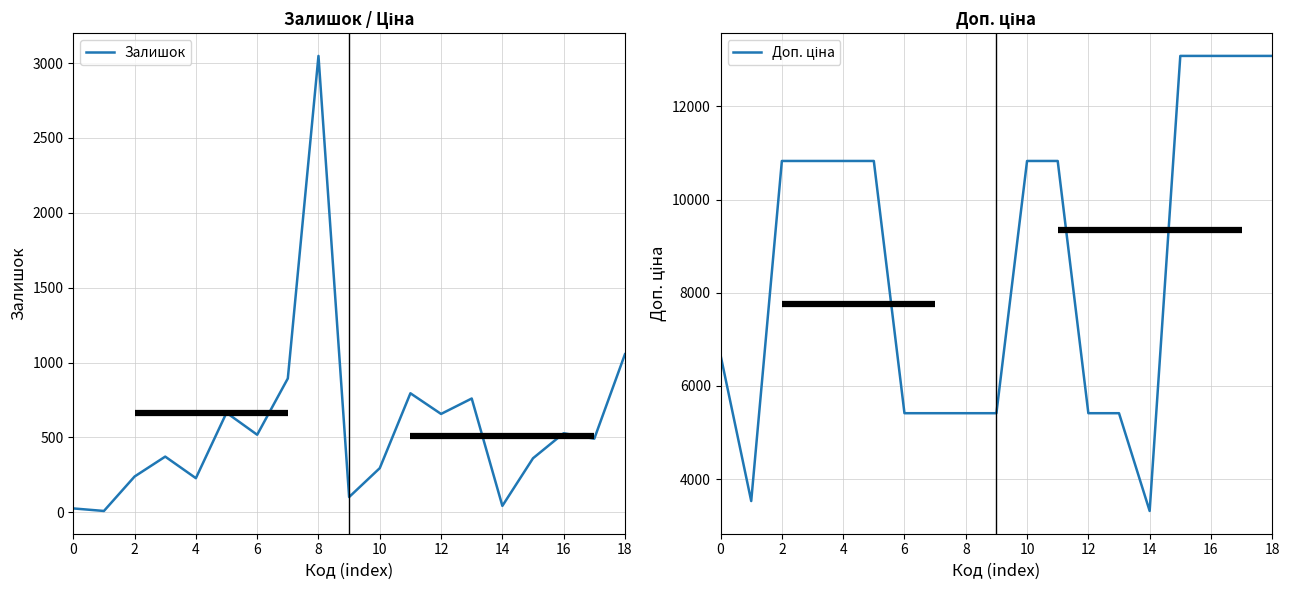

What are all the series names shown in the legend?

Залишок, Доп. ціна